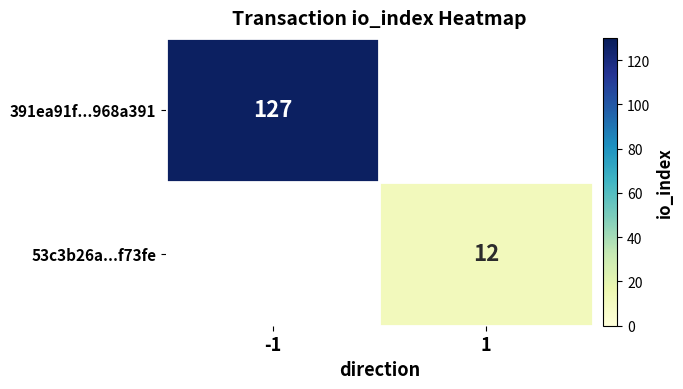

True or false: 53c3b26a...f73fe has a value of 12 at 1.

True